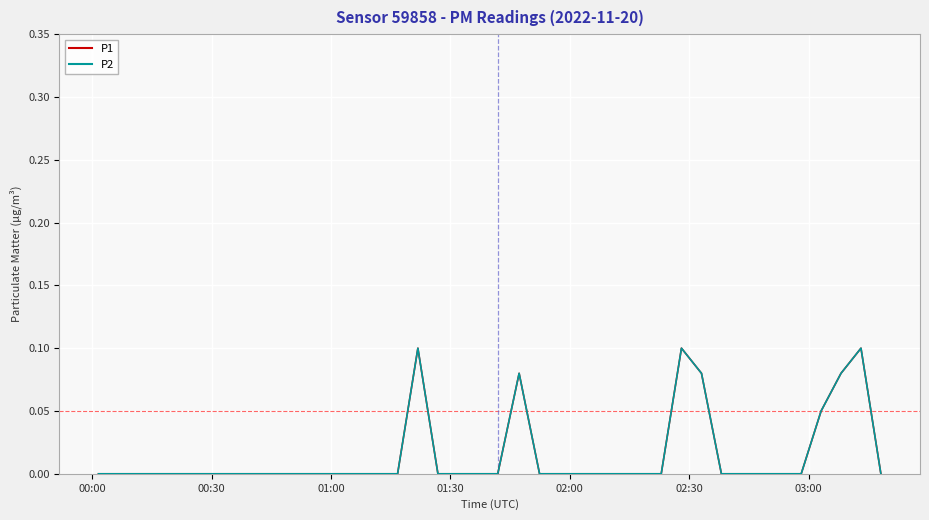

What is the maximum value for P2?

0.1